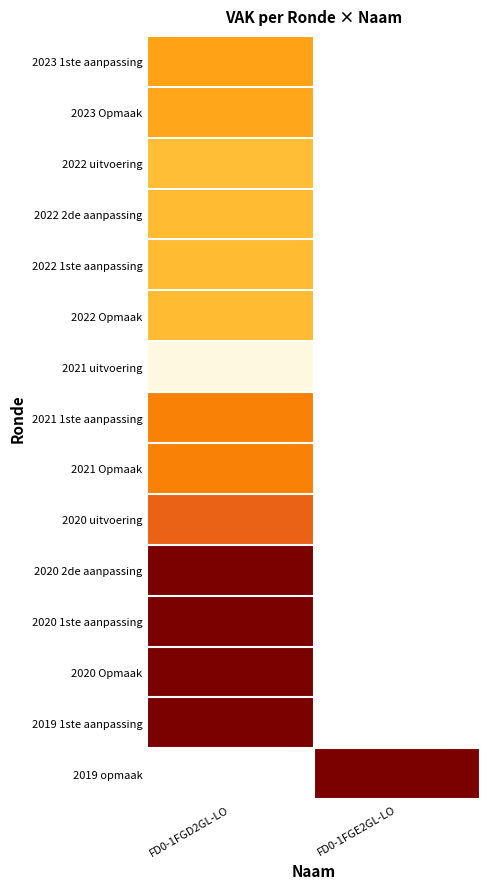

At how many categories does at least one series exceed 410?

2